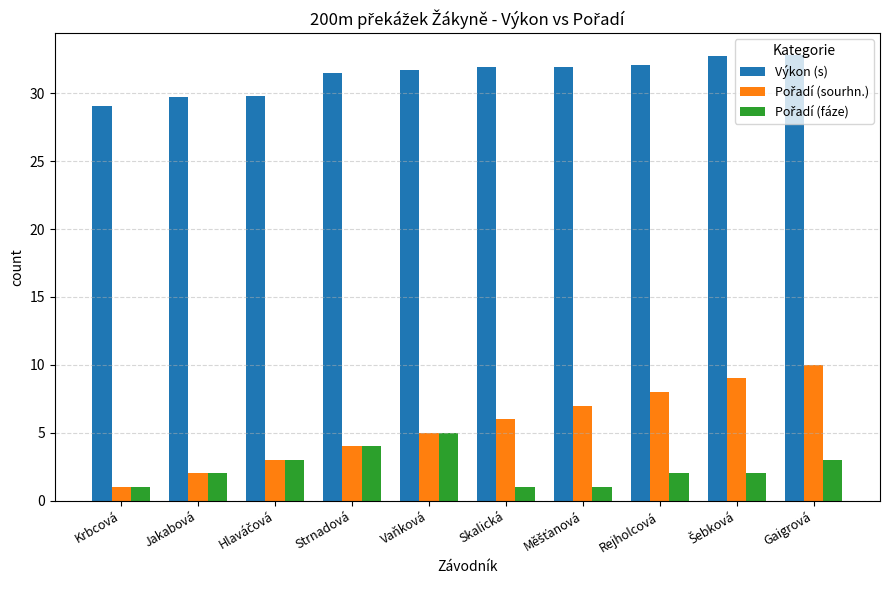

At which category is the sum across all series the highest?

Gaigrová